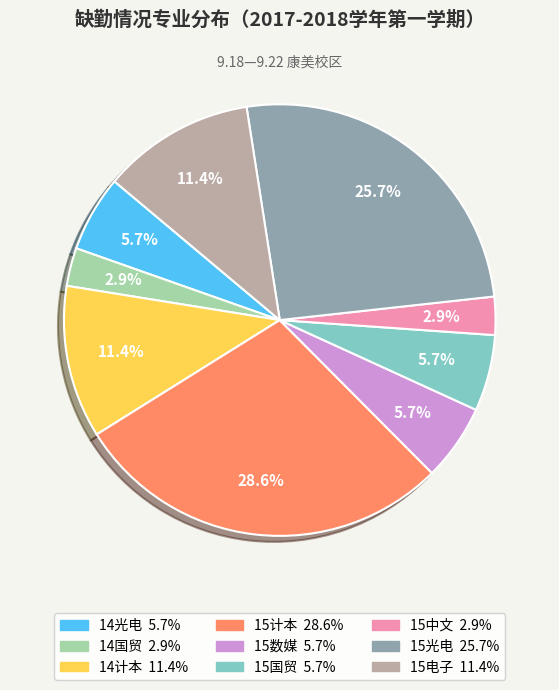

Approximately how many times larger is the value at 15国贸 compared to 14计本?

0.5